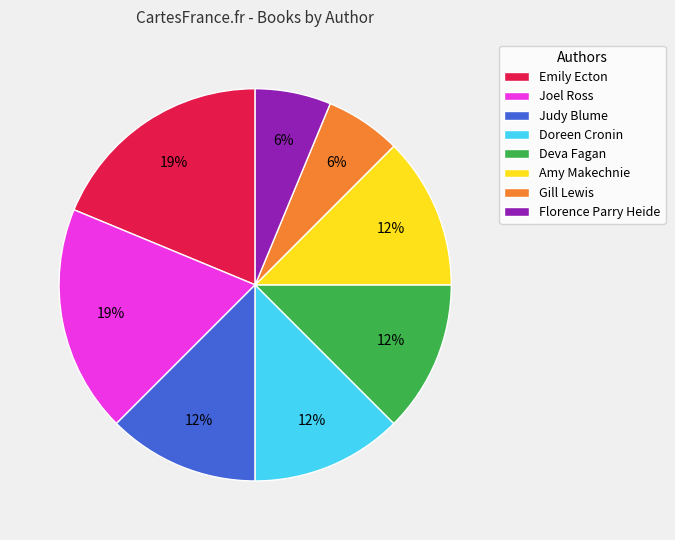

To the nearest percent, what is the average slice percentage?

12%